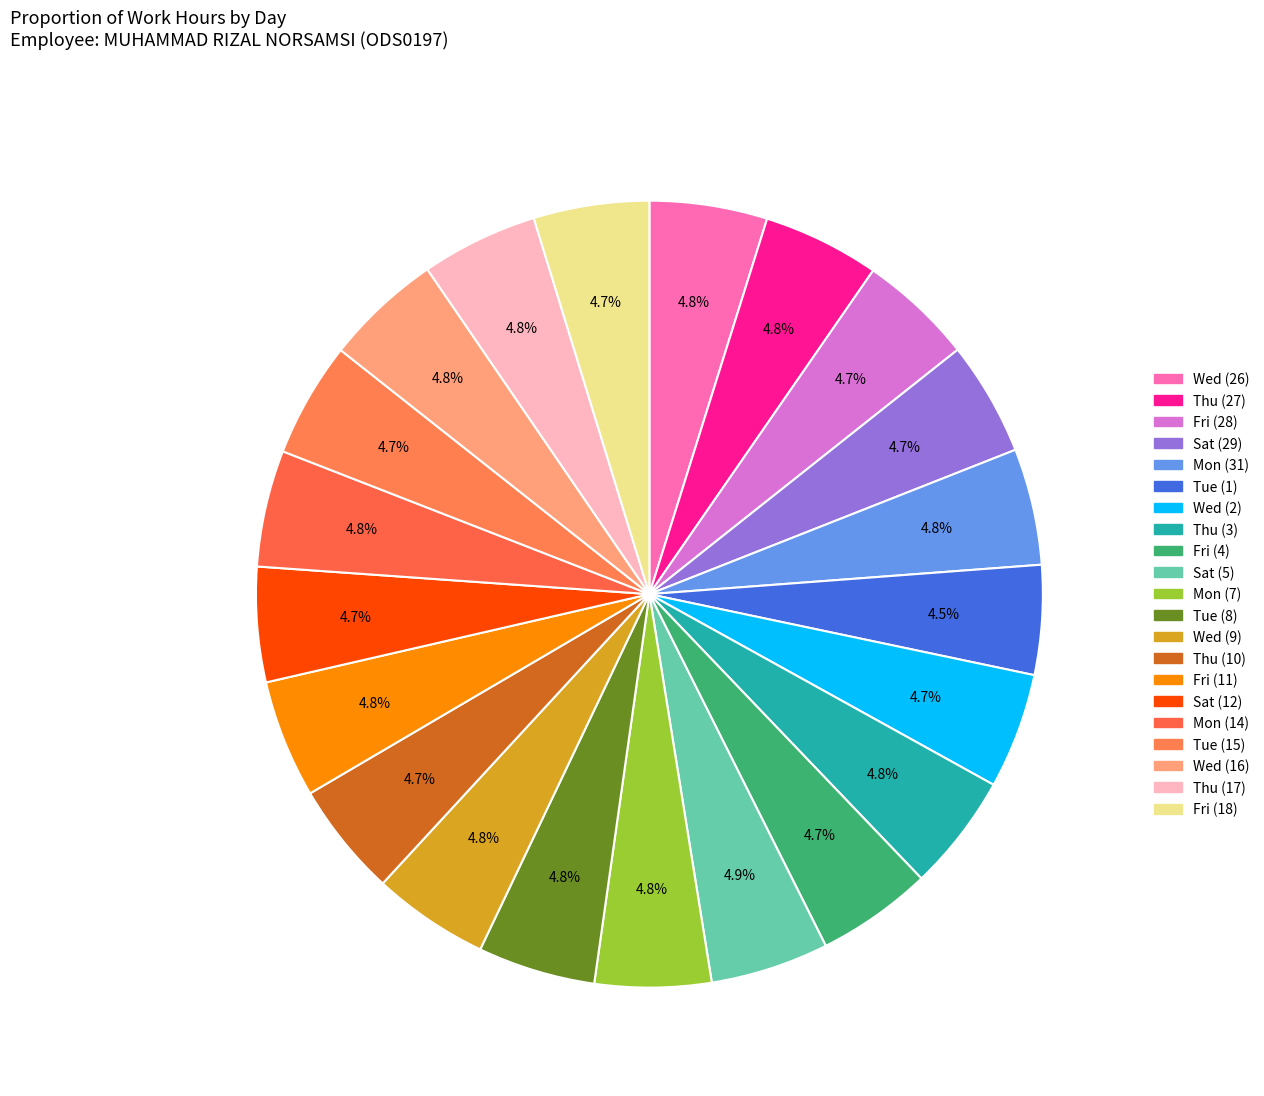

Rank the categories by value from lowest to highest.

Tue (1), Sat (29), Thu (10), Fri (28), Sat (12), Tue (15), Wed (2), Fri (4), Fri (18), Mon (7), Wed (9), Mon (31), Thu (27), Mon (14), Thu (17), Thu (3), Wed (16), Tue (8), Wed (26), Fri (11), Sat (5)